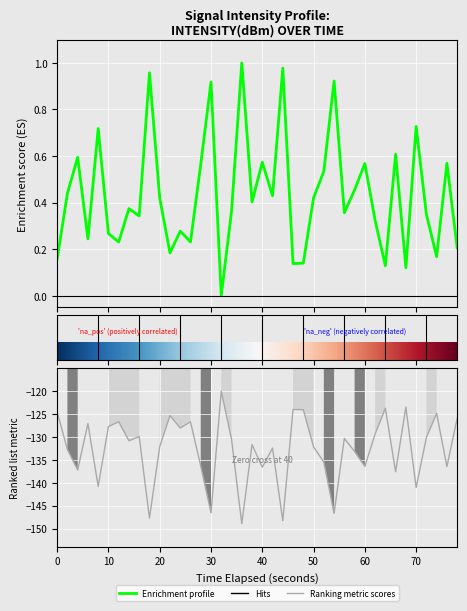

What is the greatest value displayed?

1.0